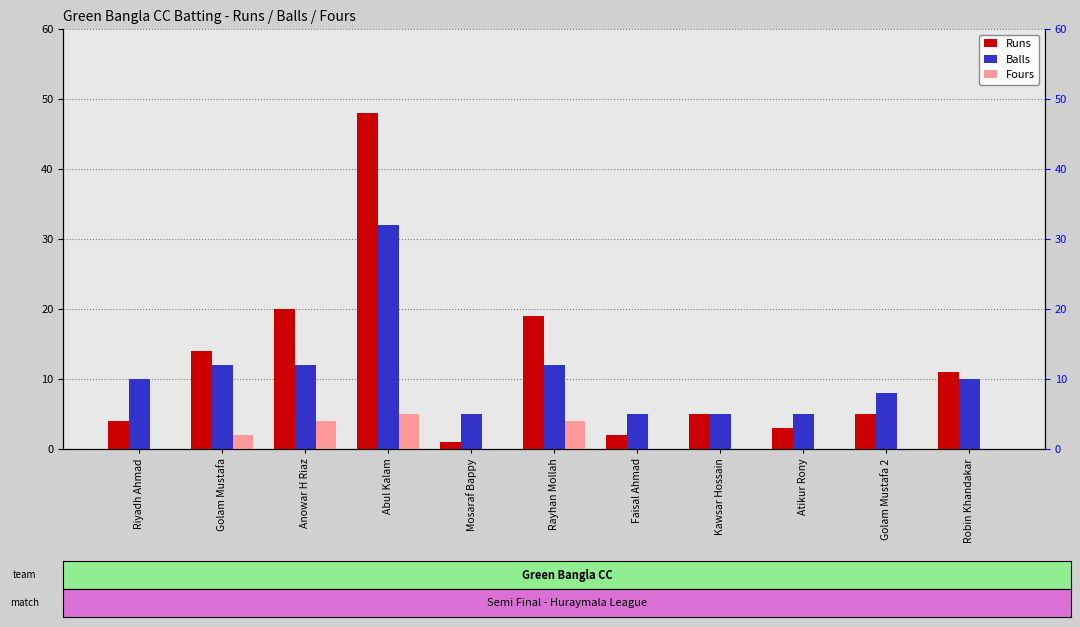

Reading left to right, what are all the values shown in this chart?

Runs: Riyadh Ahmad=4	Golam Mustafa=14	Anowar H Riaz=20	Abul Kalam=48	Mosaraf Bappy=1	Rayhan Mollah=19	Faisal Ahmad=2	Kawsar Hossain=5	Atikur Rony=3	Golam Mustafa 2=5	Robin Khandakar=11
Balls: Riyadh Ahmad=10	Golam Mustafa=12	Anowar H Riaz=12	Abul Kalam=32	Mosaraf Bappy=5	Rayhan Mollah=12	Faisal Ahmad=5	Kawsar Hossain=5	Atikur Rony=5	Golam Mustafa 2=8	Robin Khandakar=10
Fours: Riyadh Ahmad=0	Golam Mustafa=2	Anowar H Riaz=4	Abul Kalam=5	Mosaraf Bappy=0	Rayhan Mollah=4	Faisal Ahmad=0	Kawsar Hossain=0	Atikur Rony=0	Golam Mustafa 2=0	Robin Khandakar=0